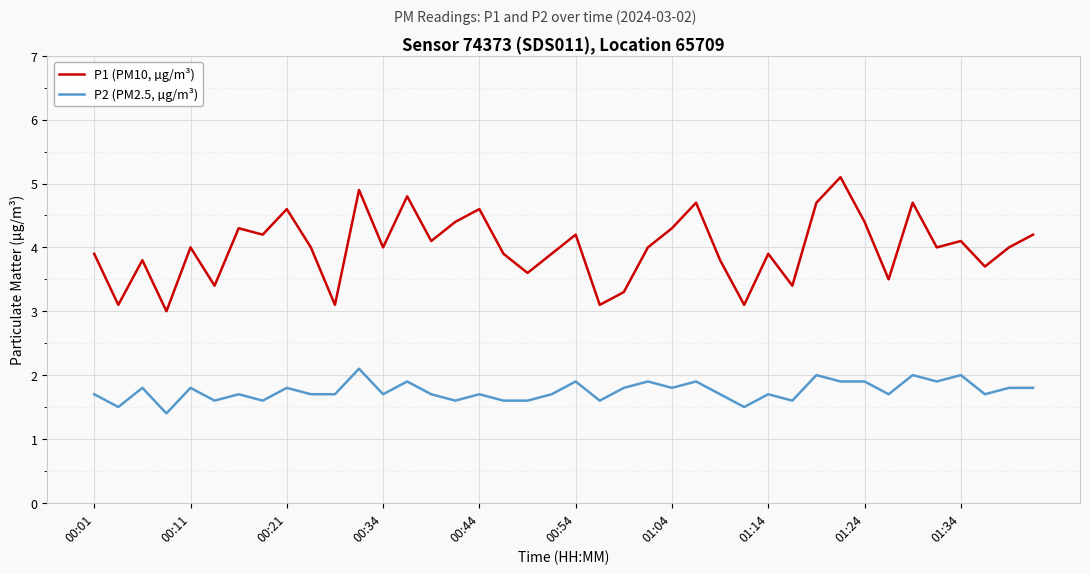

List the series in order of their peak value, highest first.

P1 (PM10, µg/m³), P2 (PM2.5, µg/m³)